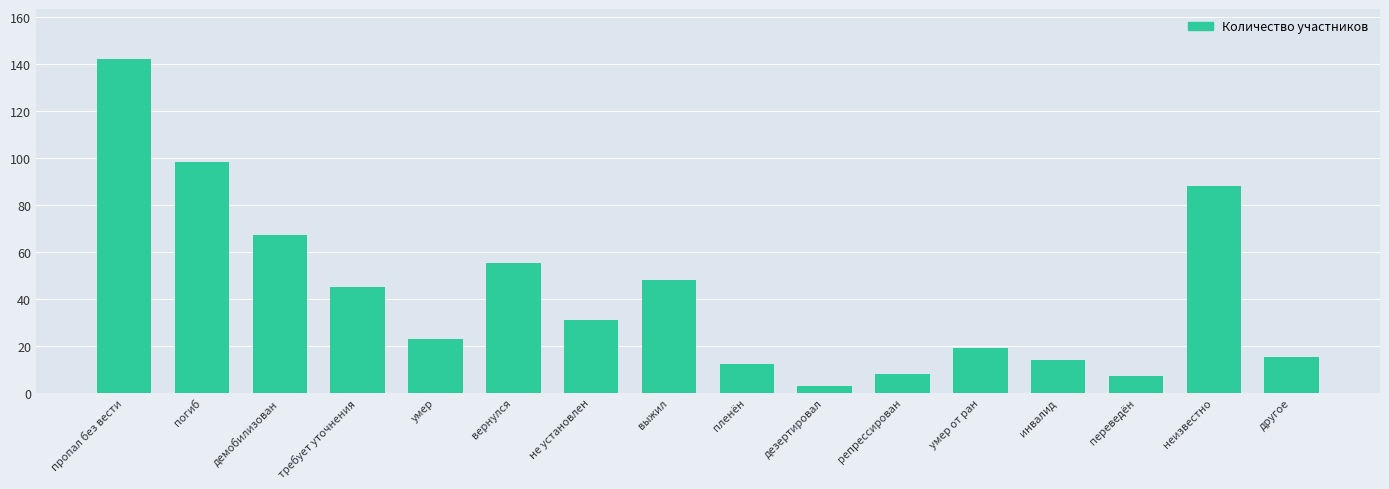

The chart shows a value of 19 at умер от ран. True or false?

True